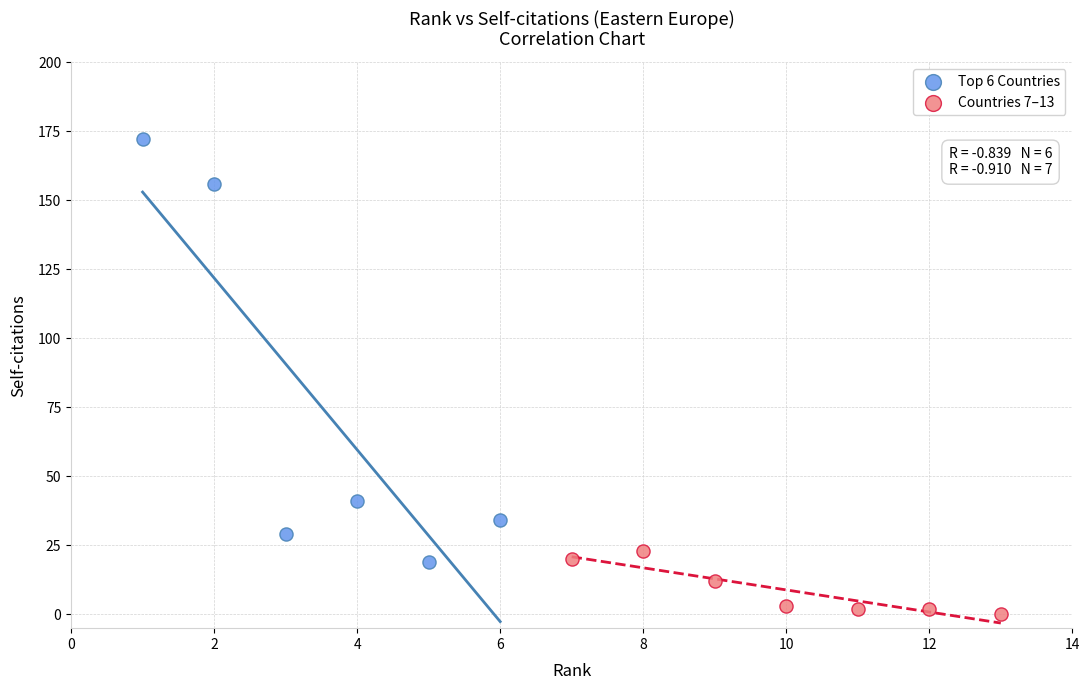

What are all the series names shown in the legend?

Top 6 Countries, Countries 7–13